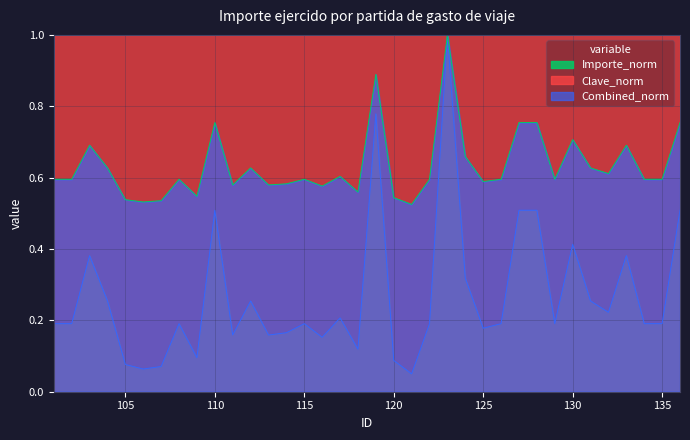

How many lines are shown in the chart?

3